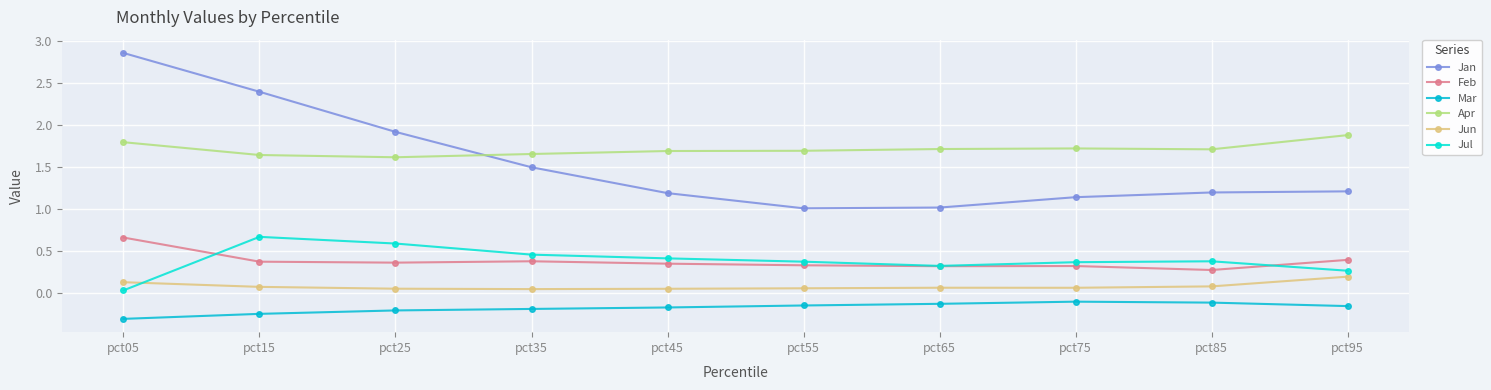

What is the sum of the Apr values at pct35 and pct55?

3.3